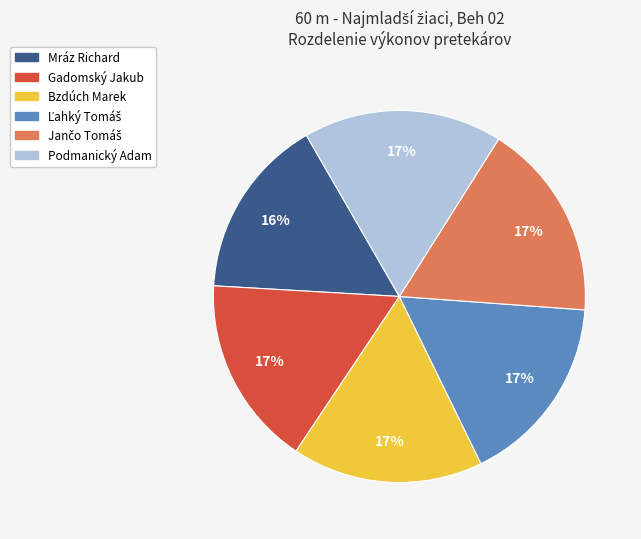

Count the number of slices in the pie.

6